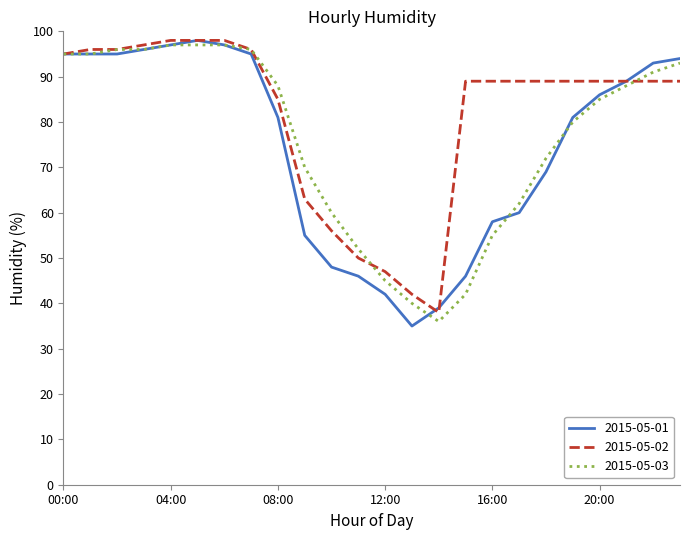

Which series has the largest total across all categories?

2015-05-02